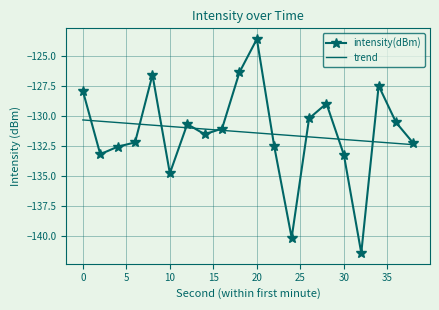

Rank the series by their maximum value, from highest to lowest.

intensity(dBm), trend